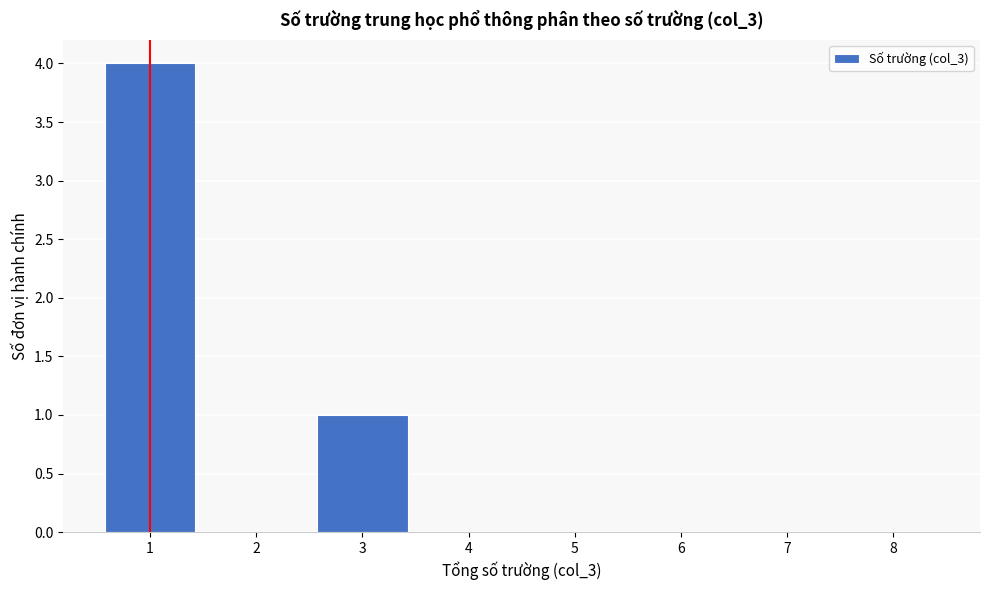

Reading left to right, list every bar in this chart as the range it spans on the x-axis followed by its height. The values are not printed on the chart, so give them approximately, as read against the axis.

0.5 to 1.5: 4
1.5 to 2.5: 0
2.5 to 3.5: 1
3.5 to 4.5: 0
4.5 to 5.5: 0
5.5 to 6.5: 0
6.5 to 7.5: 0
7.5 to 8.5: 0